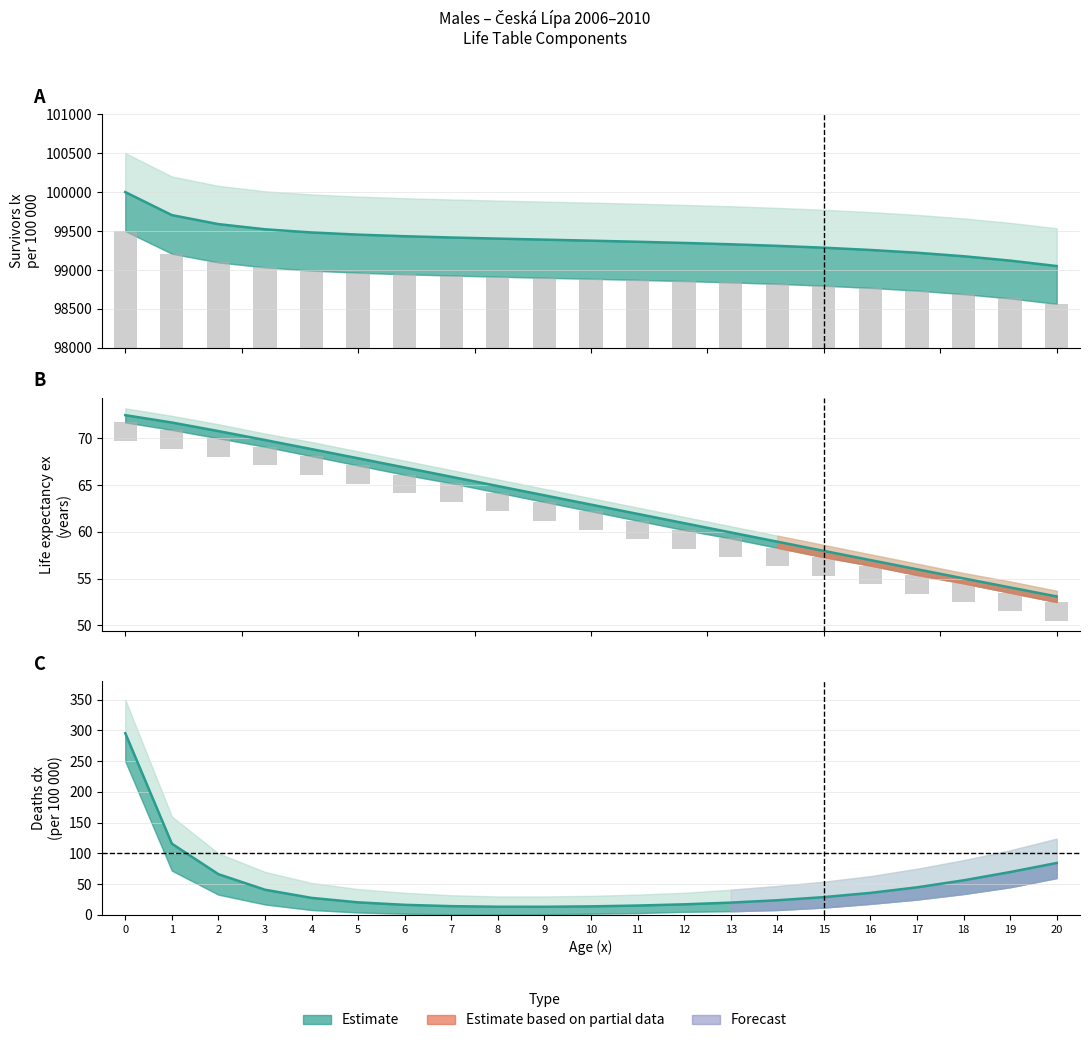

What is the approximate value of ex bars at 10?

-2